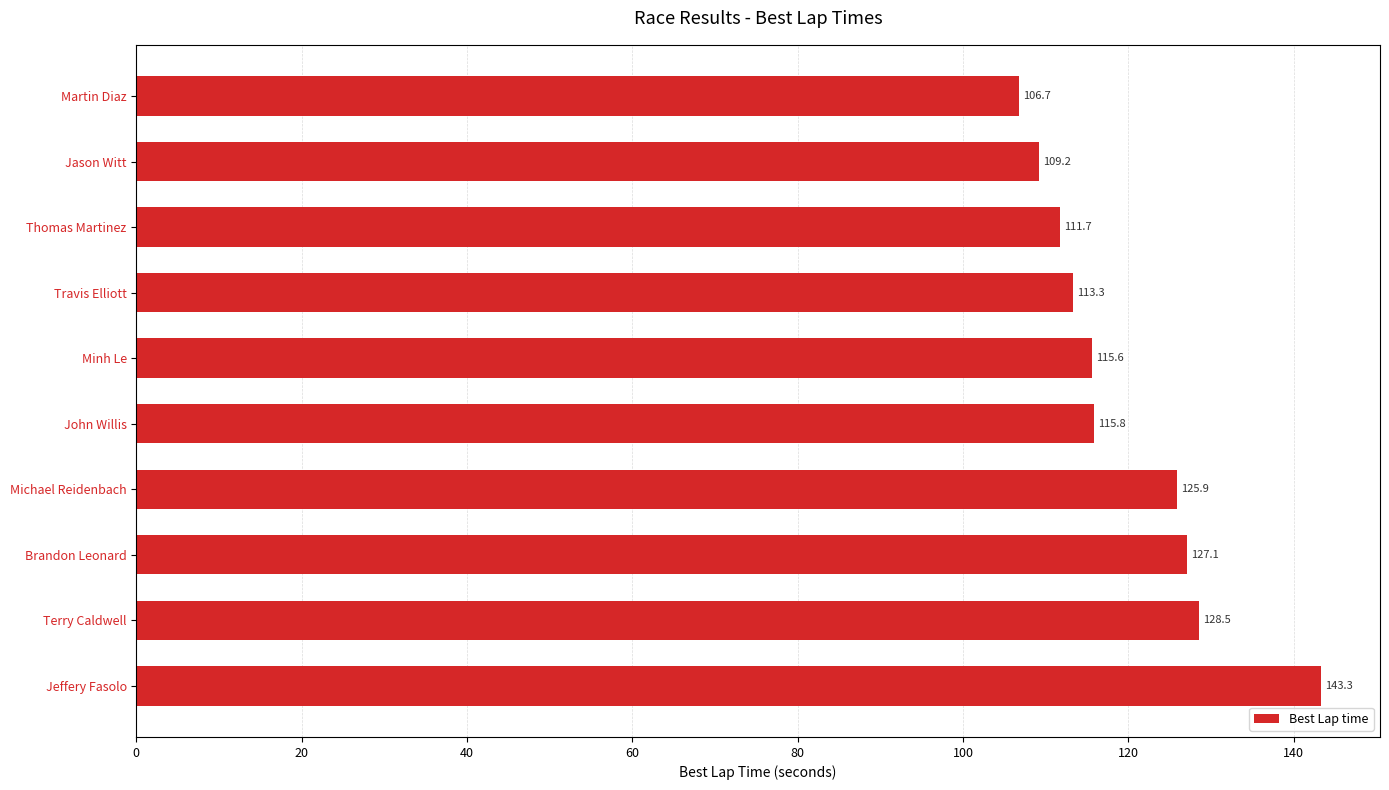

Where is the data nearest to the value 125?

Michael Reidenbach